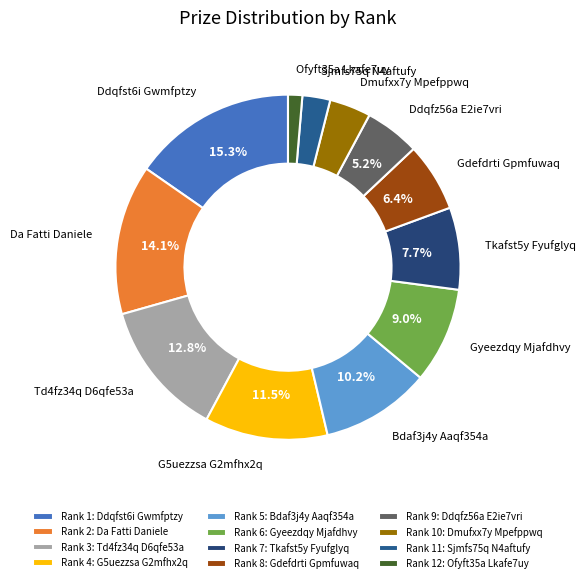

What is the smallest slice in the pie chart?

Ofyft35a Lkafe7uy